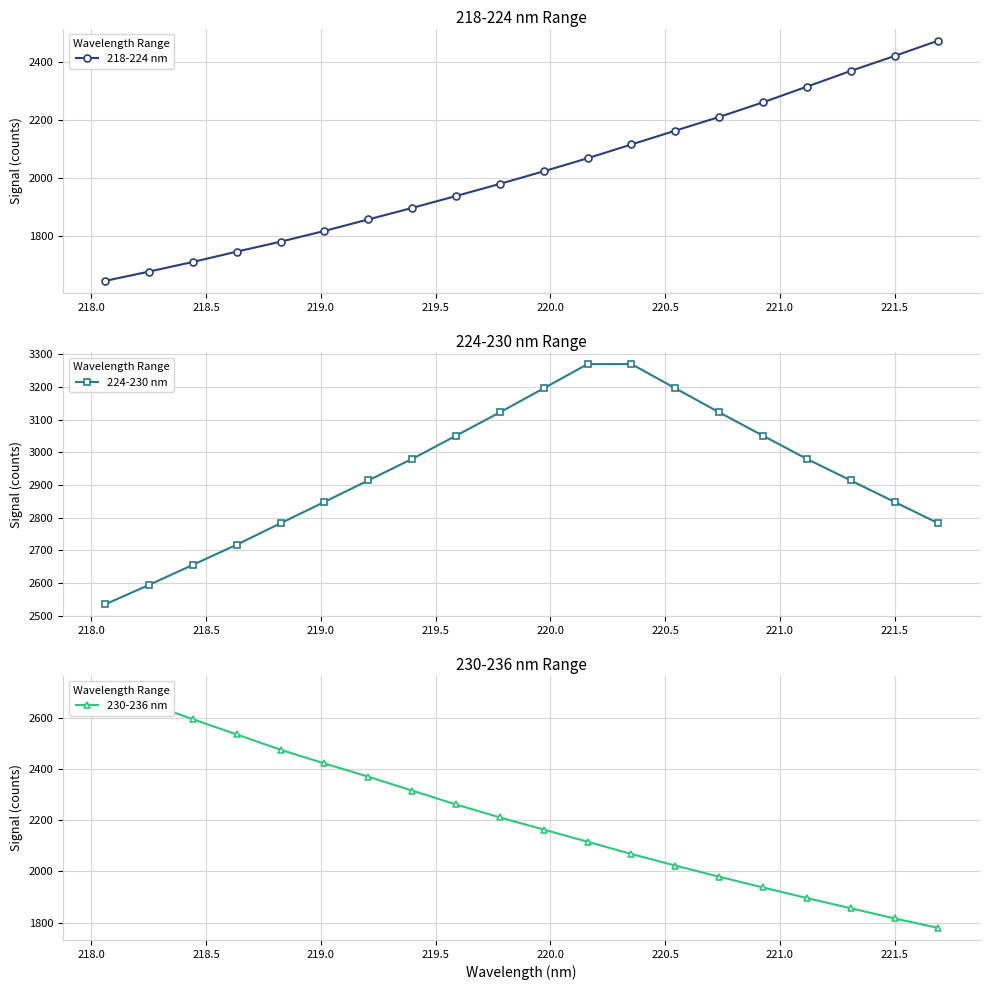

What is the maximum value for 218-224 nm?

2474.8